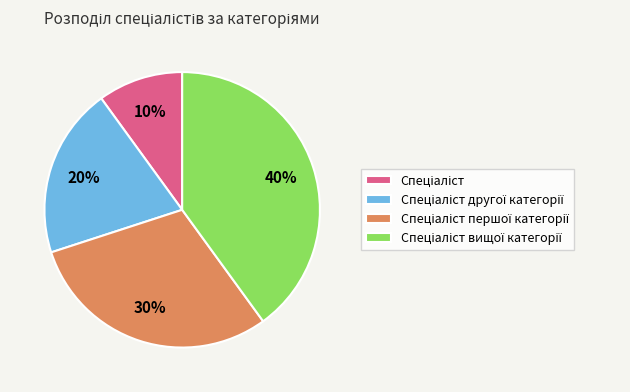

To the nearest percent, what is the average slice percentage?

25%